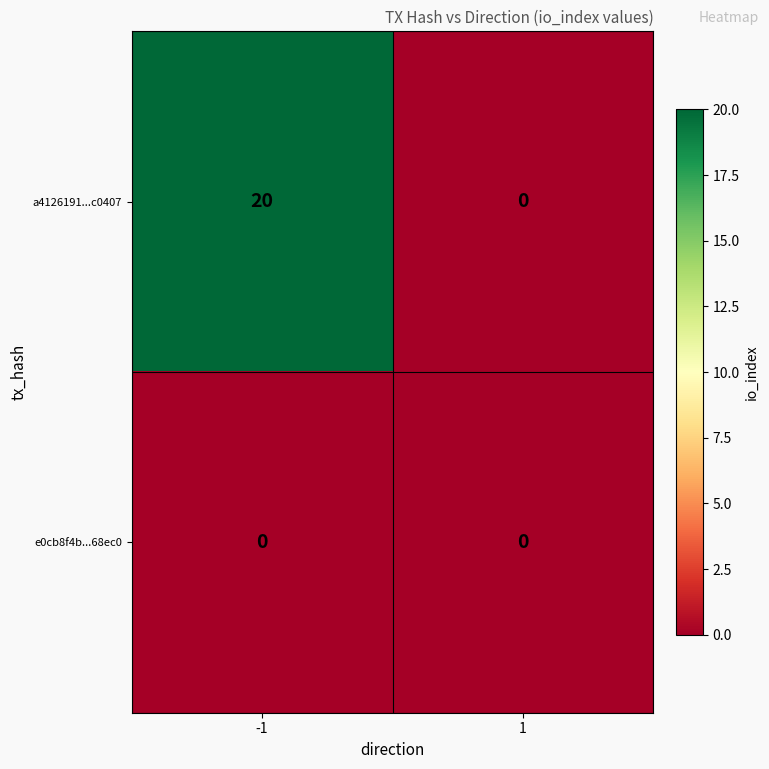

What is the total value across all series at -1?

20